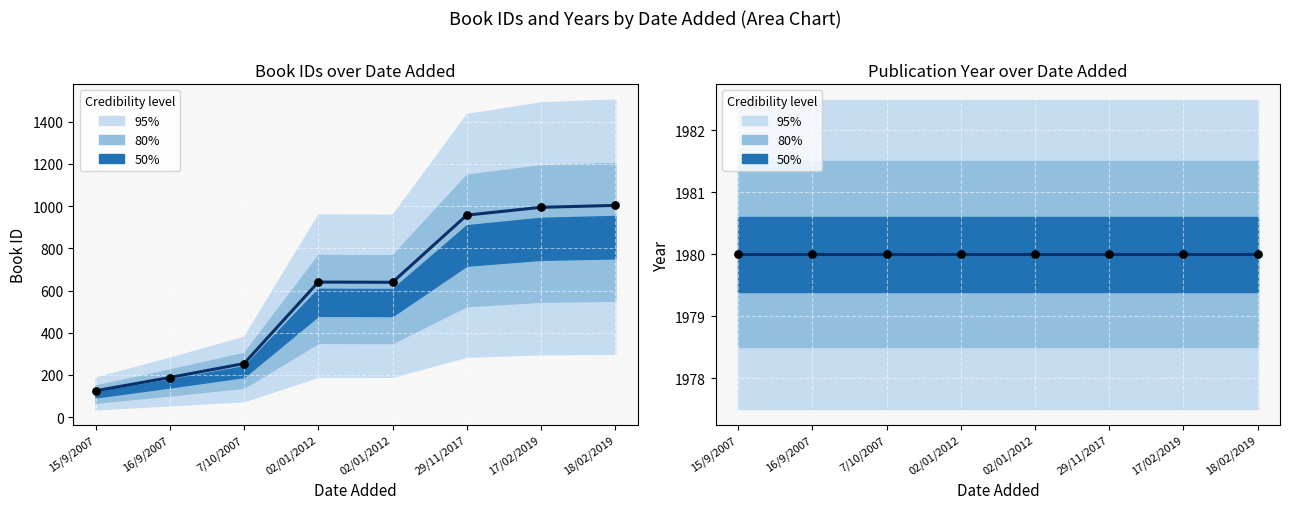

What is the total value across all series at 02/01/2012?

2620